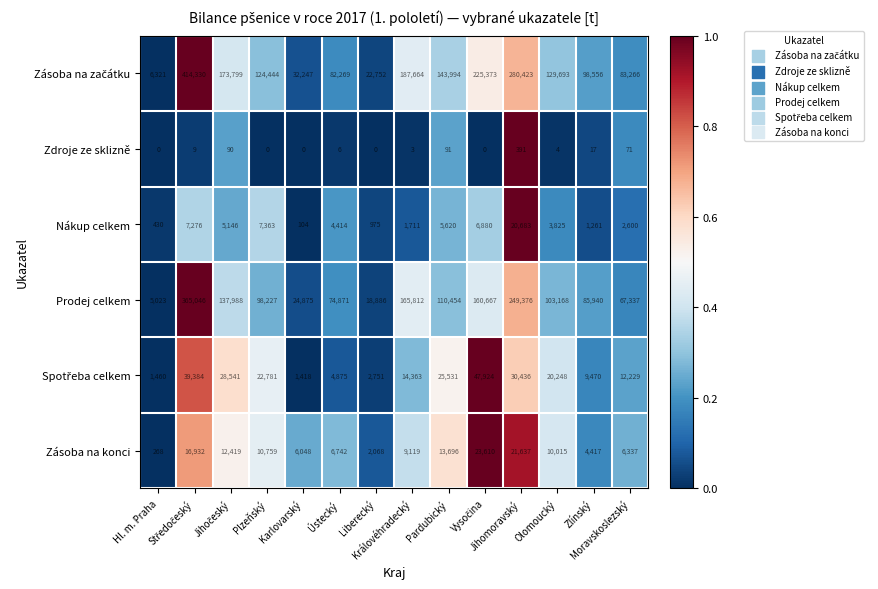

What is the lowest value of the Nákup celkem series?

104